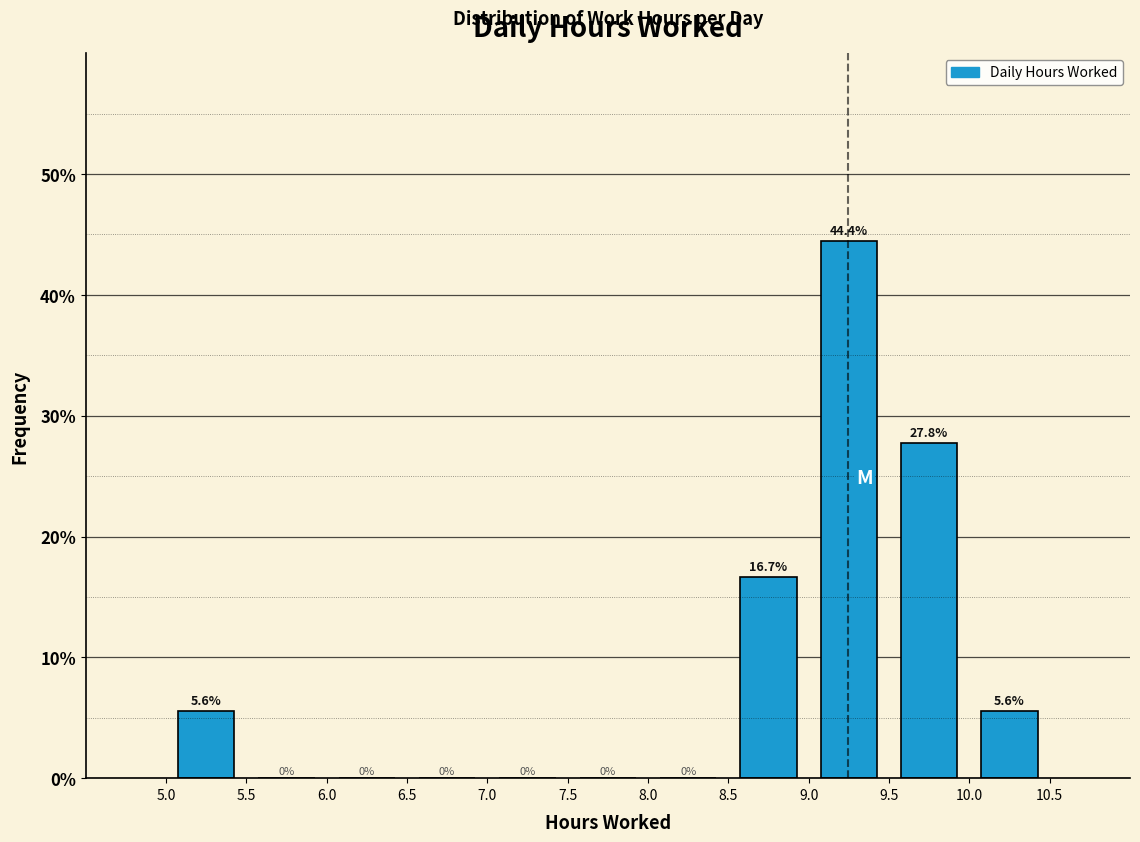

Reading left to right, list every bar in this chart as the range it spans on the x-axis followed by its height.

5.0 to 5.5: 5.6
5.5 to 6.0: 0.0
6.0 to 6.5: 0.0
6.5 to 7.0: 0.0
7.0 to 7.5: 0.0
7.5 to 8.0: 0.0
8.0 to 8.5: 0.0
8.5 to 9.0: 16.7
9.0 to 9.5: 44.4
9.5 to 10.0: 27.8
10.0 to 10.5: 5.6